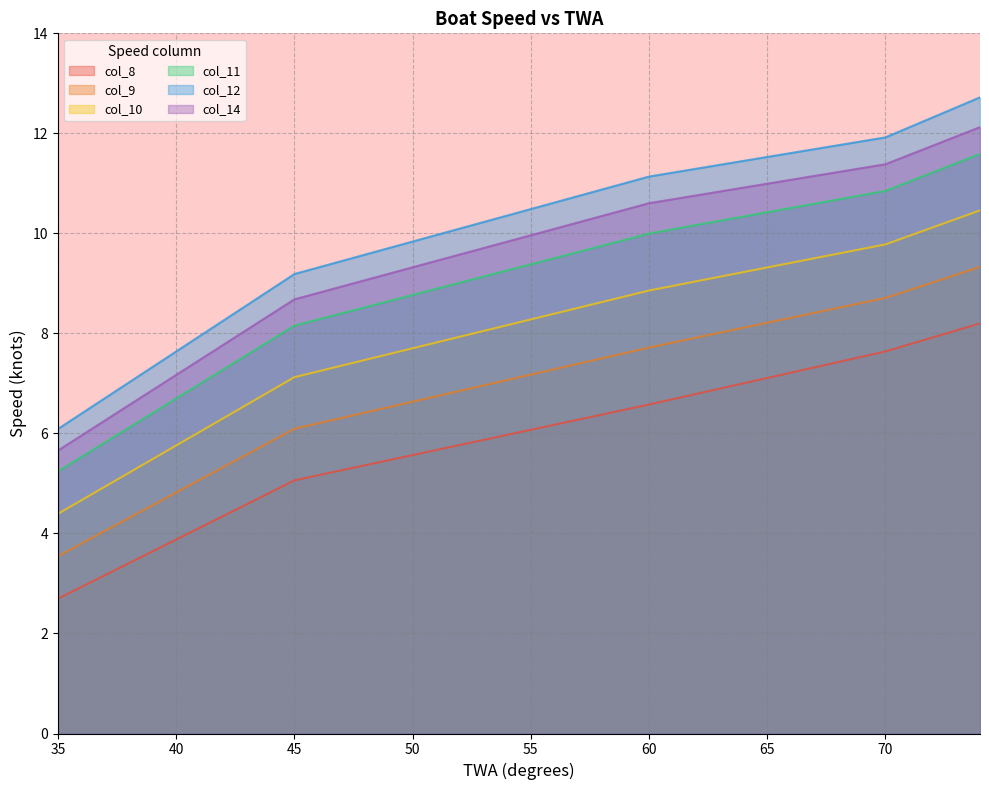

Count the number of categories in the chart.

40